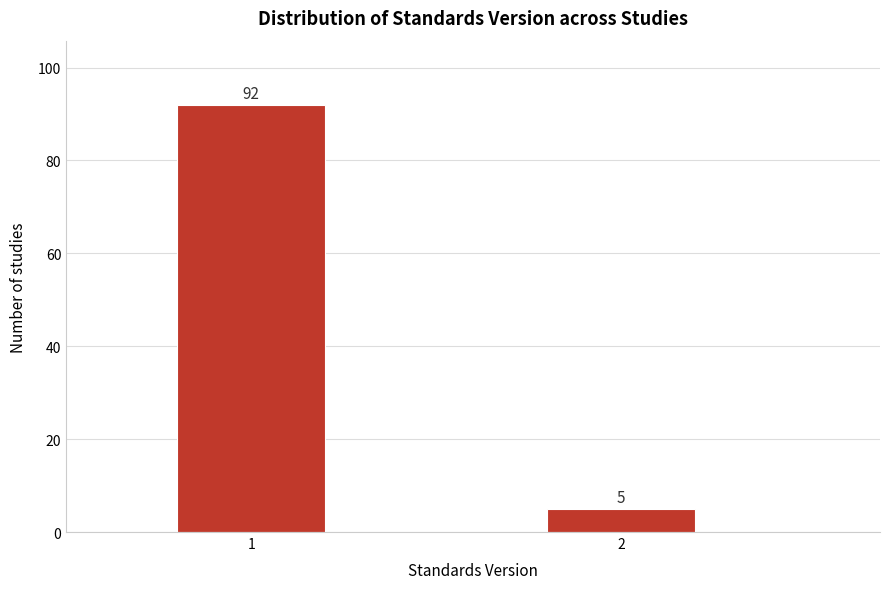

Reading right to left, what are all the values shown in this chart?

2=5	1=92